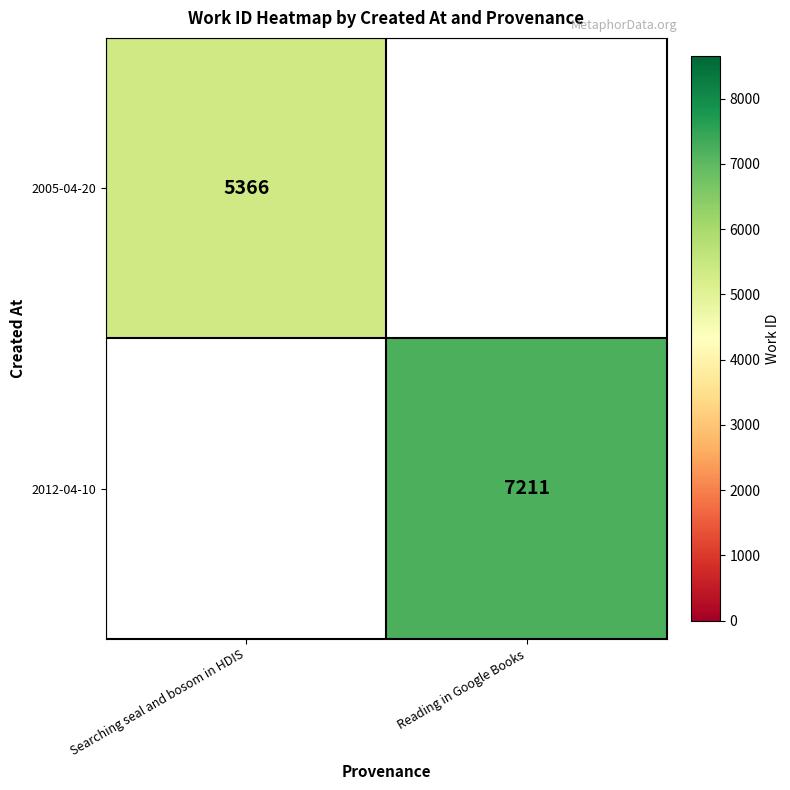

At how many categories does at least one series exceed 5522?

1